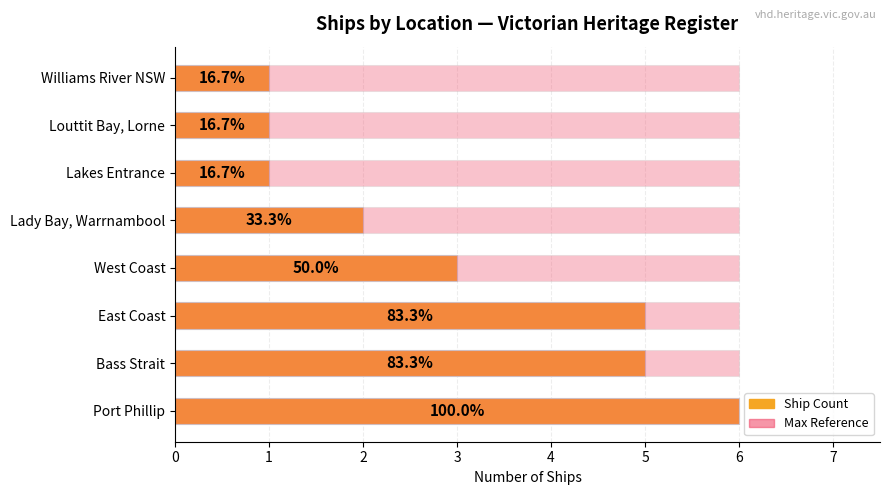

Does the chart contain any negative values?

No